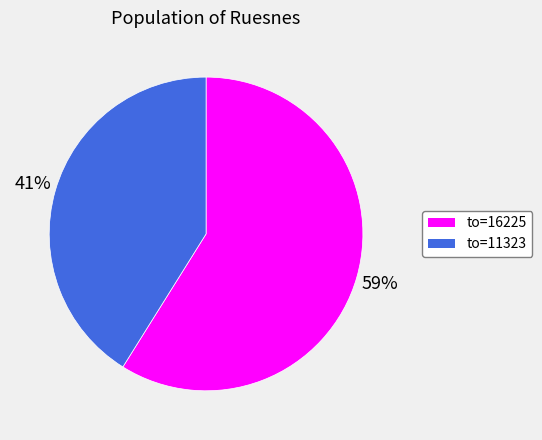

To the nearest percent, what is the average slice percentage?

50%